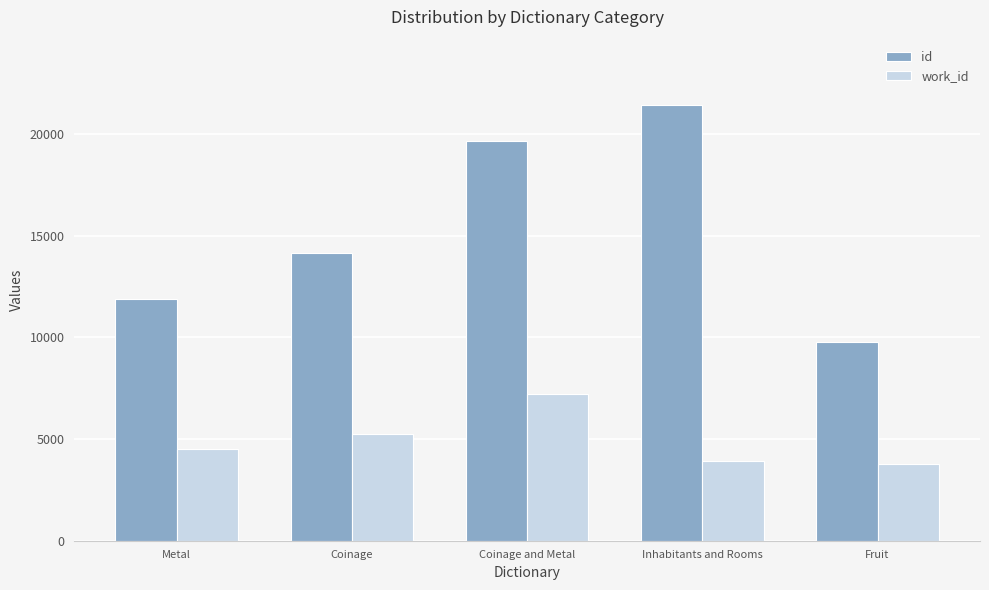

The value of work_id at Fruit is 2243. True or false?

False